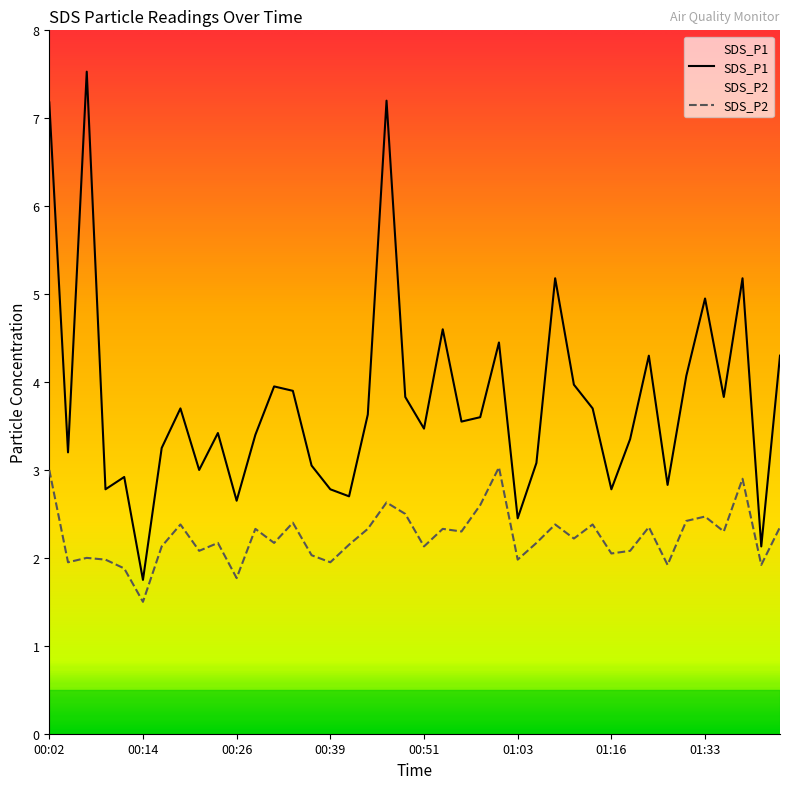

What is the lowest value of the SDS_P2 series?

1.5